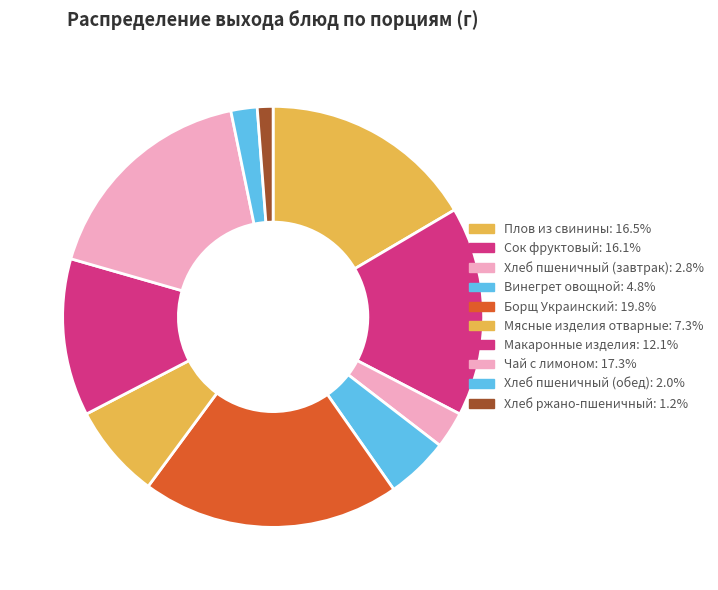

The Хлеб пшеничный (завтрак) slice represents 3% of the pie. True or false?

True